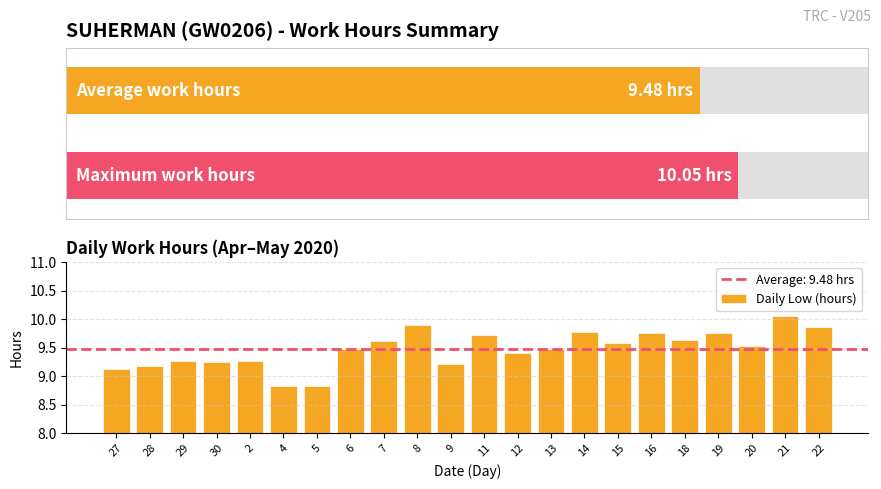

At which label does the data first exceed 9?

27